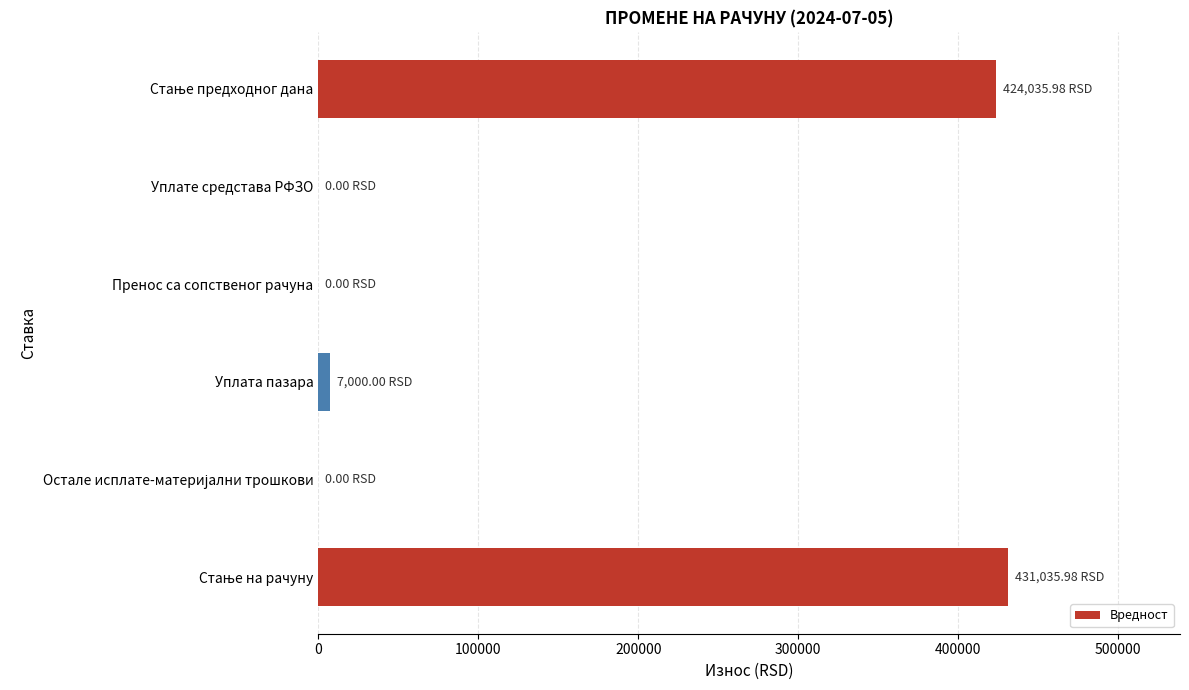

What is the sum of all values?

862072.0